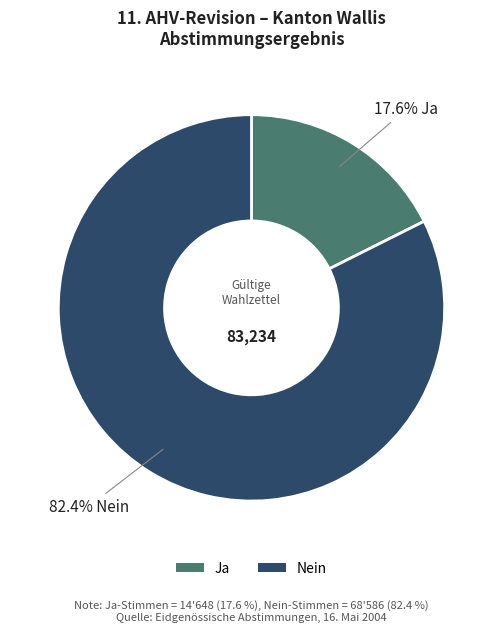

To the nearest percent, what portion does Ja represent?

18%